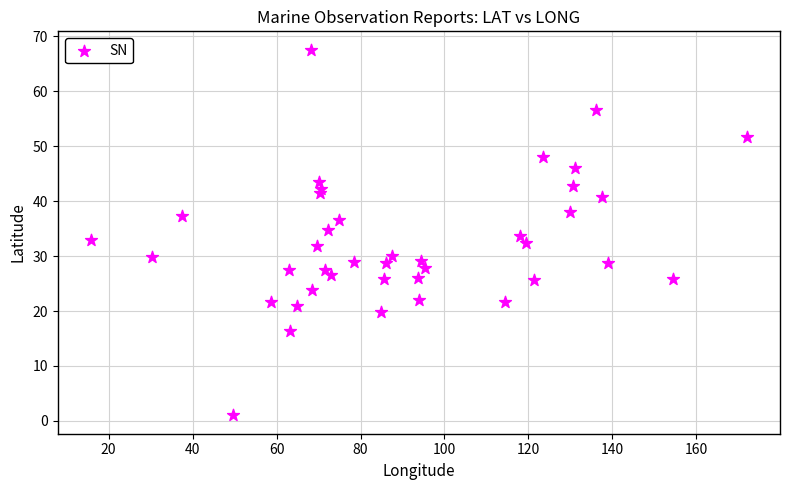

What is the range of Y values (max minus min)?

66.6